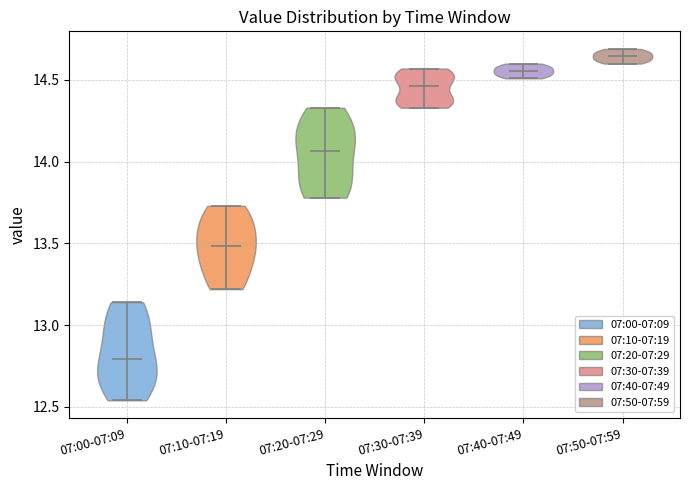

Reading left to right, read every violin against the y-axis: where its median line is, and the lowest and highest points it reaches. The values are not printed on the chart, so give them approximately, as read against the axis.

07:00-07:09: median line 12.80, lowest point 12.55, highest point 13.15
07:10-07:19: median line 13.50, lowest point 13.20, highest point 13.75
07:20-07:29: median line 14.05, lowest point 13.80, highest point 14.35
07:30-07:39: median line 14.45, lowest point 14.35, highest point 14.55
07:40-07:49: median line 14.55, lowest point 14.50, highest point 14.60
07:50-07:59: median line 14.65, lowest point 14.60, highest point 14.70